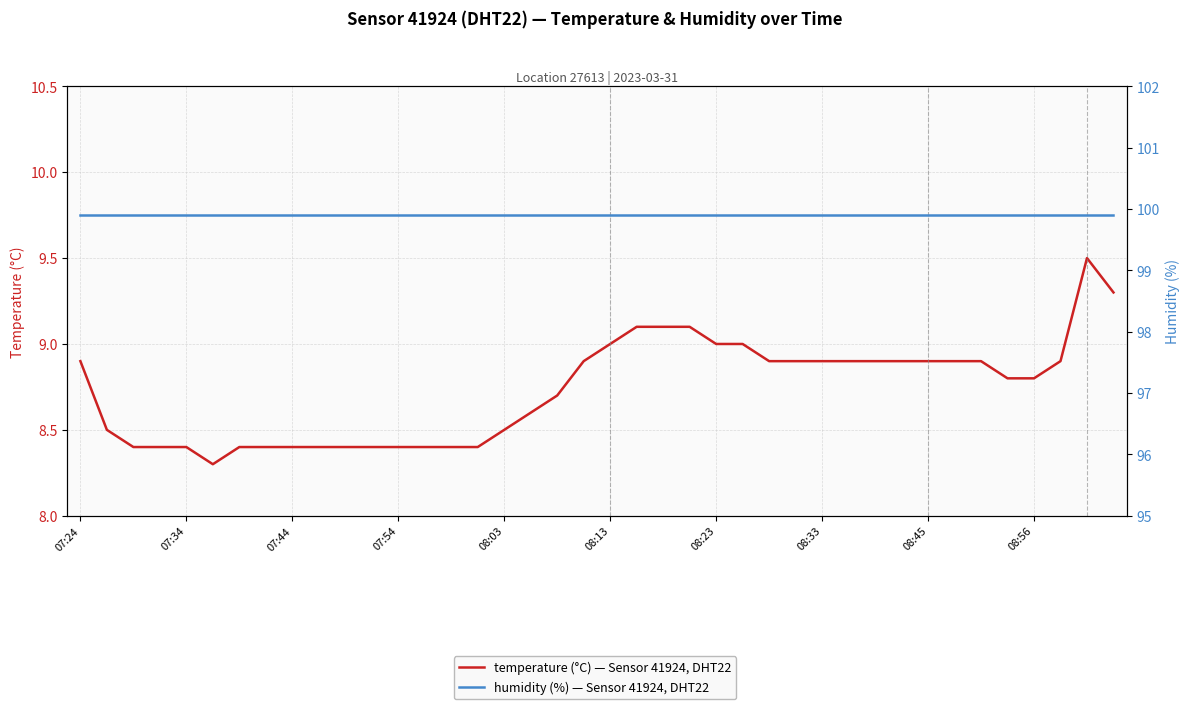

What is the value of the humidity (%) — Sensor 41924, DHT22 point at the 11th from the left?

99.9